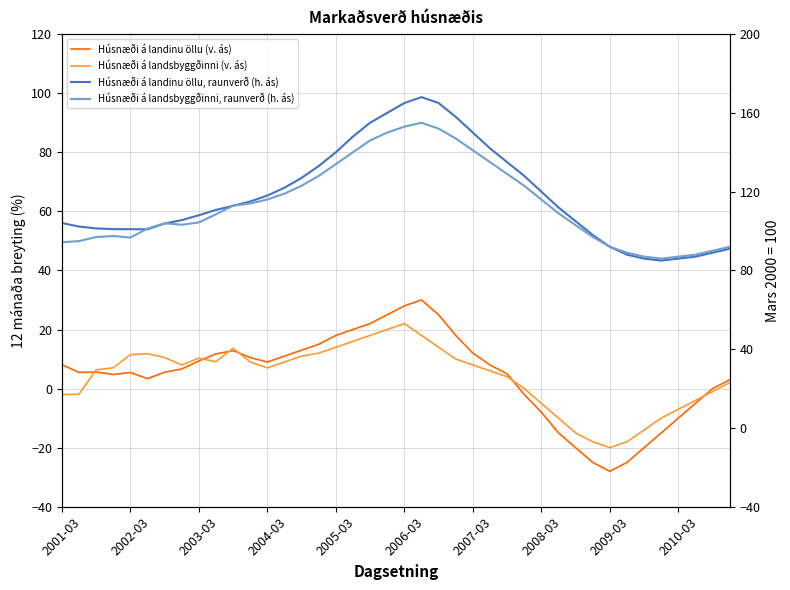

The Húsnæði á landsbyggðinni, raunverð (h. ás) series shows 146.0 at 18. True or false?

True